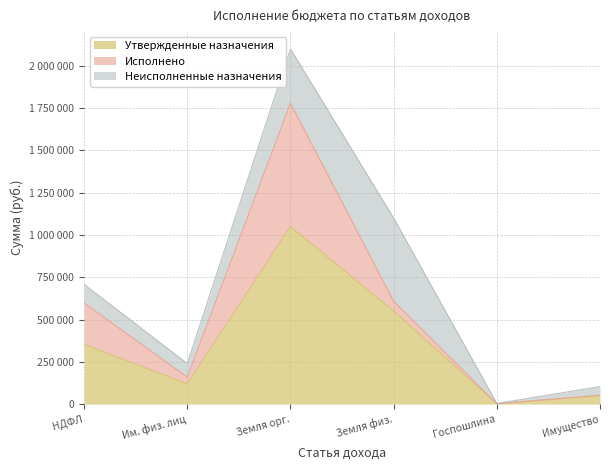

What is the sum of all Исполнено values?

1071646.3